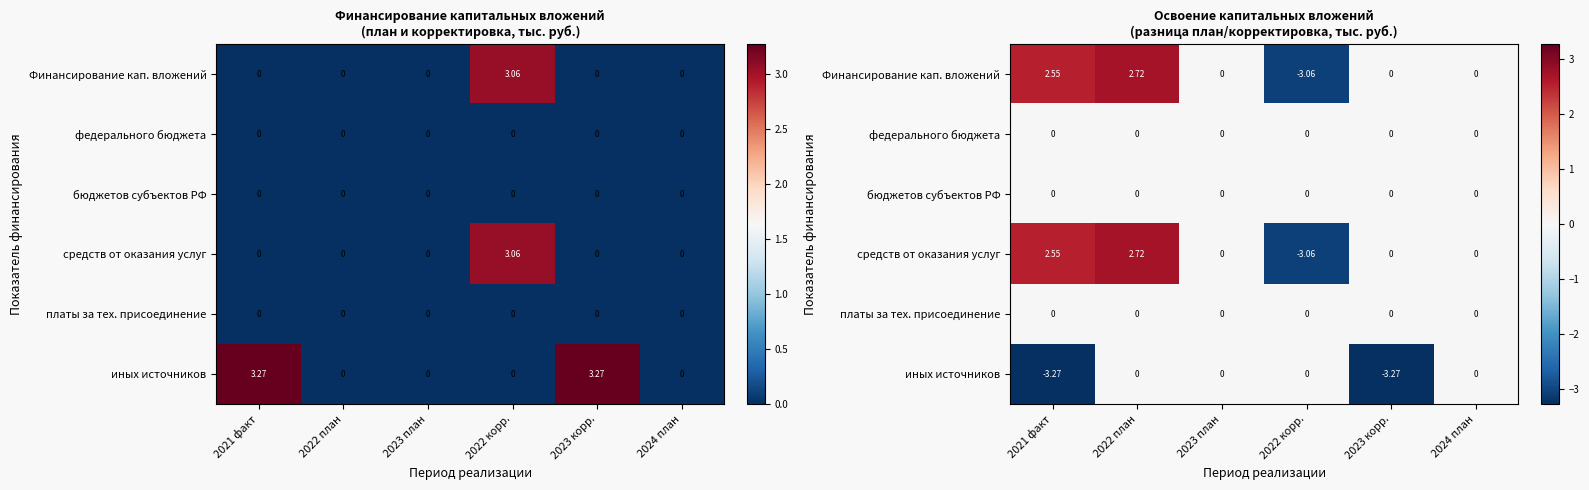

Which series has the widest spread of values?

Финансирование кап. вложений